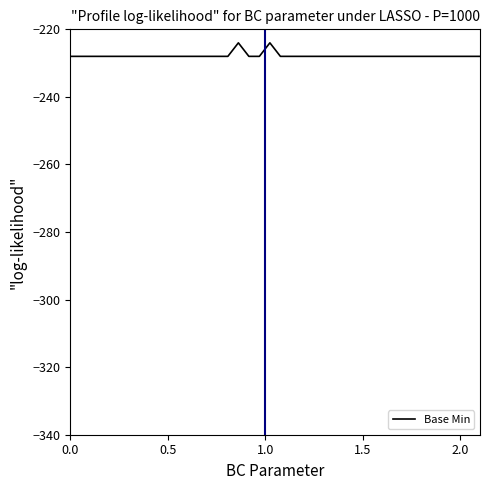

What is the smallest value displayed?

-228